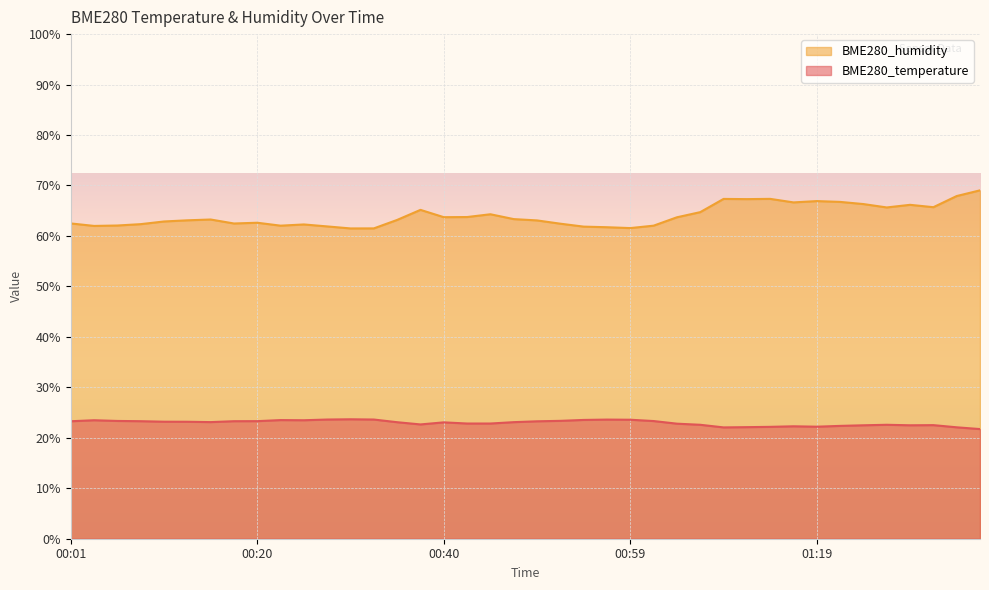

Does the chart display data point markers on the line(s)?

No